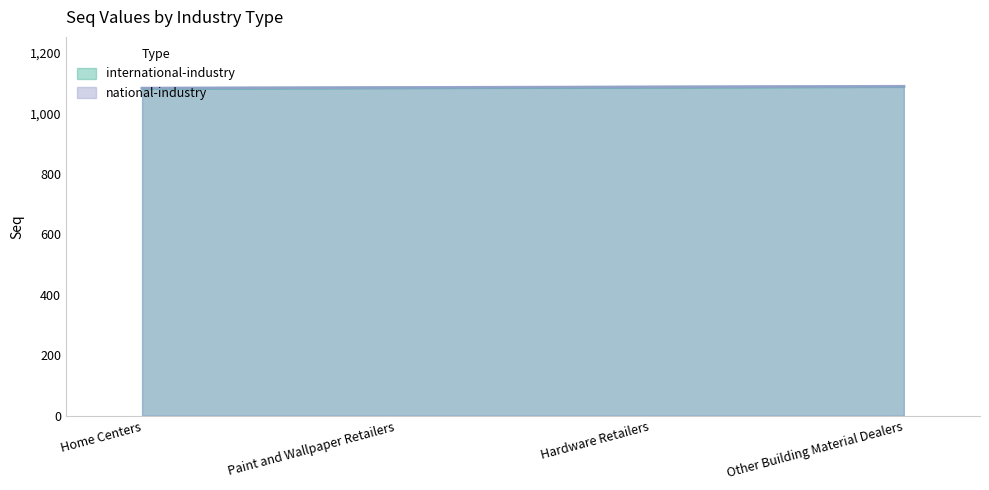

What is the spread (max minus min) of values at Other Building Material Dealers?

1